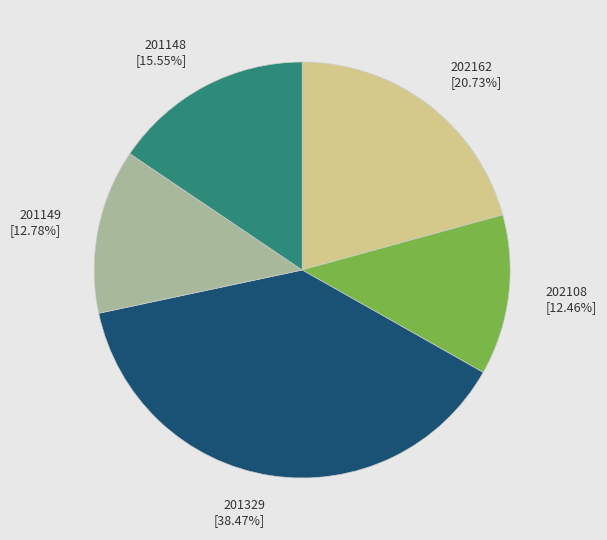

Is there any slice that represents more than half of the pie?

No